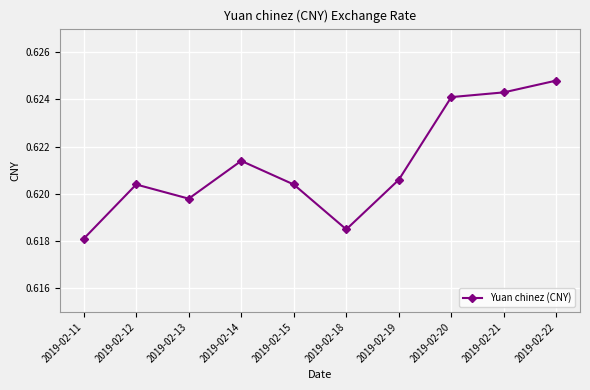

At which category does the chart reach its minimum across all series?

2019-02-11